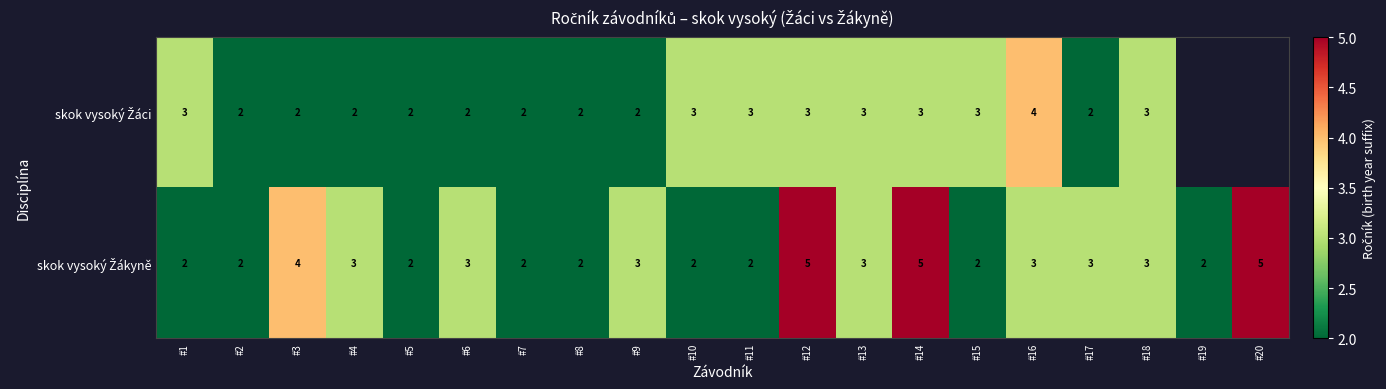

What is the total value across all series at #11?

5